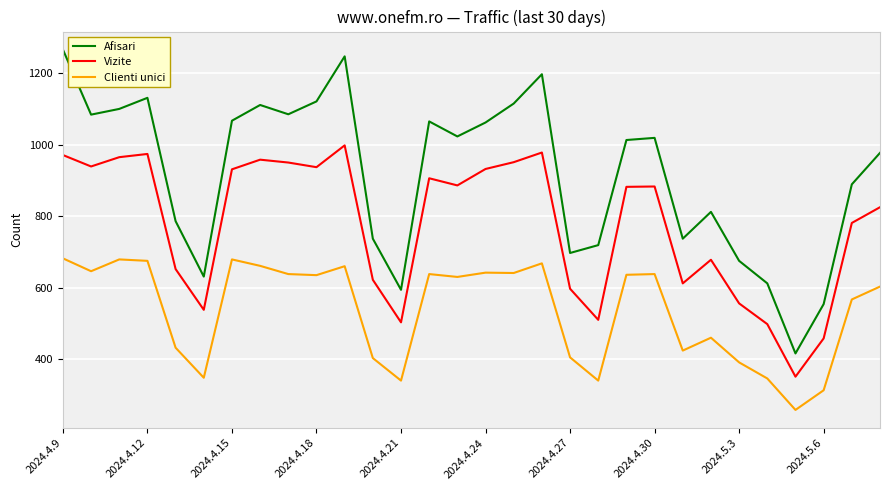

List the series in order of their overall mean, highest first.

Afisari, Vizite, Clienti unici